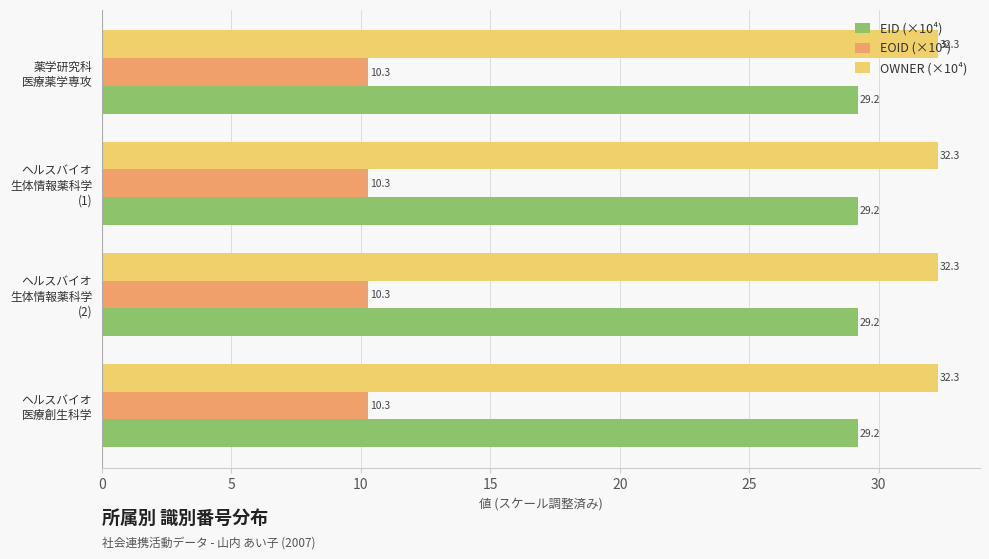

At how many categories does at least one series exceed 12?

4